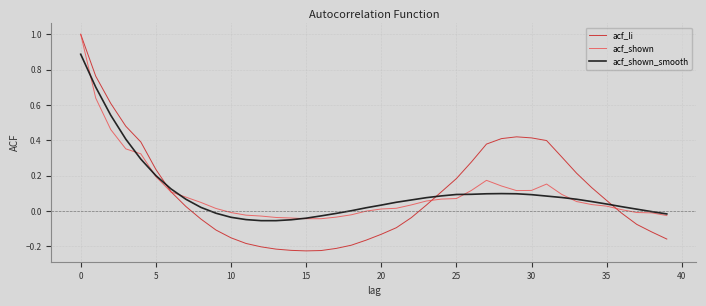

List the series in order of their overall mean, highest first.

acf_shown, acf_li, acf_shown_smooth